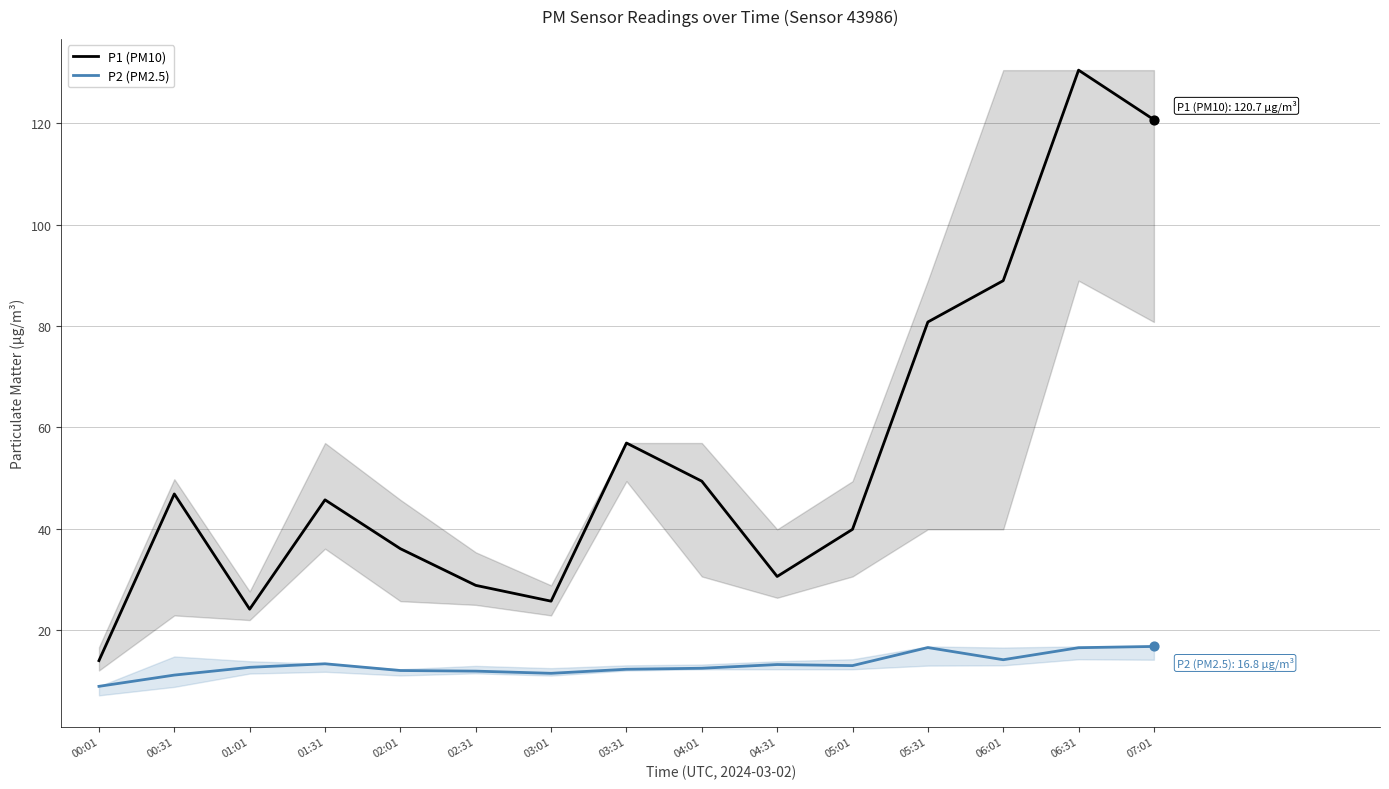

Which series contains the highest Y value?

P1 (PM10)